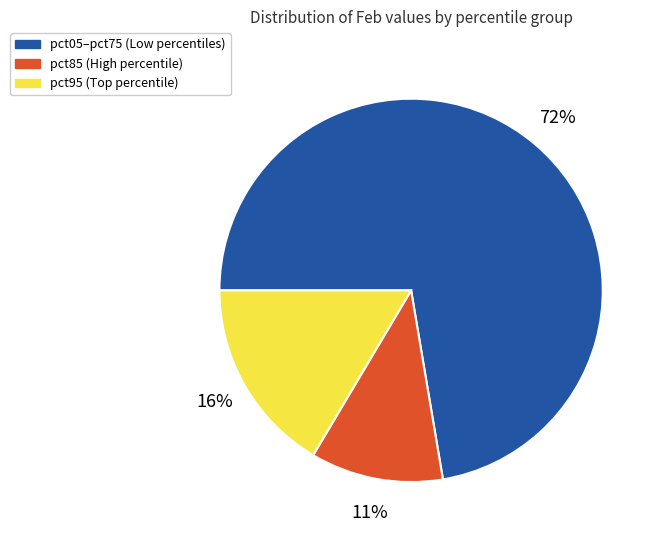

Count the number of slices in the pie.

3